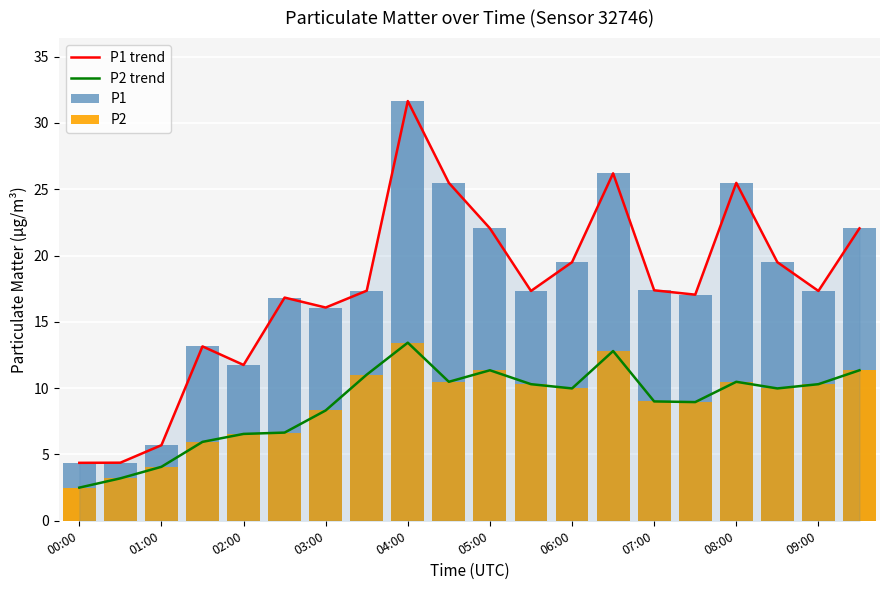

Reading left to right, list all the values displayed in this chart.

P1 trend: 4.4	4.4	5.7	13.2	11.8	16.8	16.1	17.4	31.6	25.5	22.1	17.3	19.5	26.2	17.4	17.1	25.5	19.5	17.3	22.1
P2 trend: 2.5	3.2	4.1	6.0	6.5	6.7	8.3	11.0	13.4	10.5	11.3	10.3	10.0	12.8	9.0	8.9	10.5	10.0	10.3	11.3
P1: 4.4	4.4	5.7	13.2	11.8	16.8	16.1	17.4	31.6	25.5	22.1	17.3	19.5	26.2	17.4	17.1	25.5	19.5	17.3	22.1
P2: 2.5	3.2	4.1	6.0	6.5	6.7	8.3	11.0	13.4	10.5	11.3	10.3	10.0	12.8	9.0	8.9	10.5	10.0	10.3	11.3